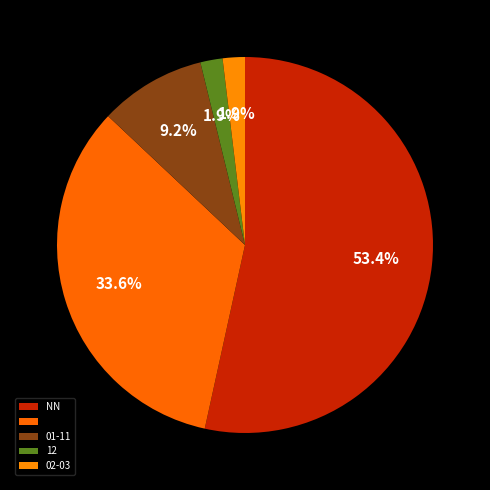

Count the number of slices in the pie.

5